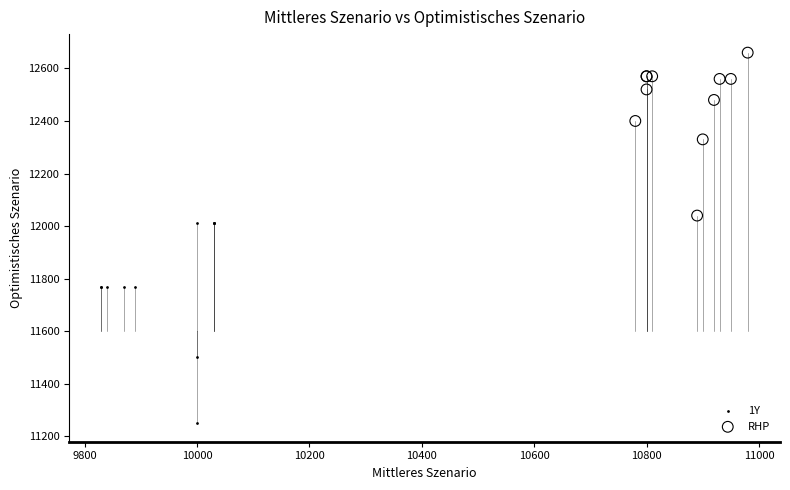

Which series has the widest spread of Y values?

1Y